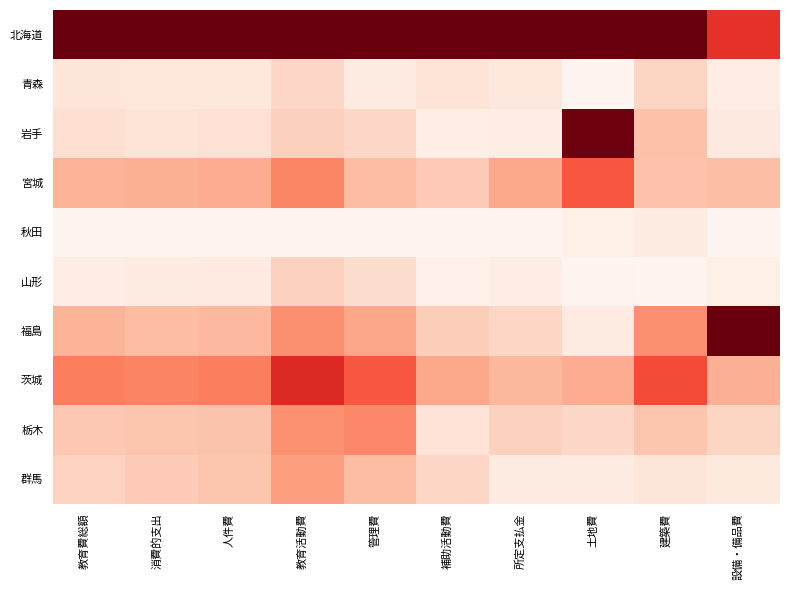

At 管理費, list the series in order from largest to smallest.

北海道, 茨城, 栃木, 福島, 群馬, 宮城, 岩手, 山形, 青森, 秋田